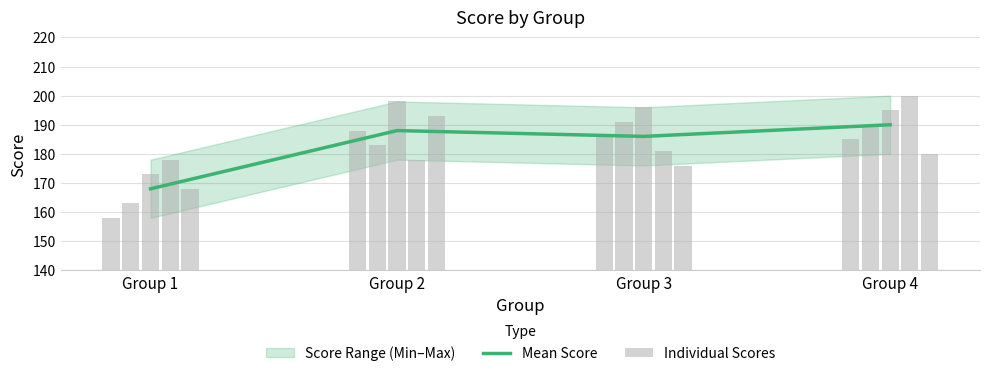

Is it true that Upper Bound equals 196 at Group 3?

True